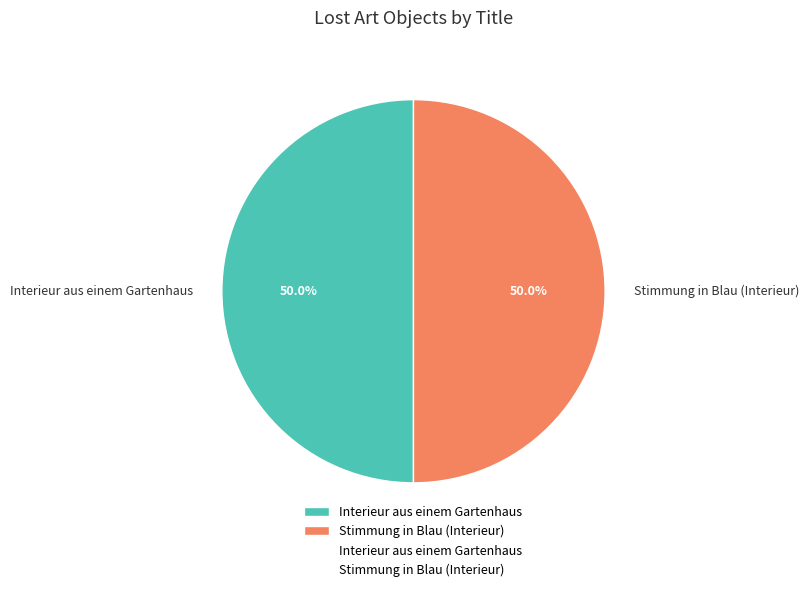

True or false: Interieur aus einem Gartenhaus accounts for 45% of the total.

False